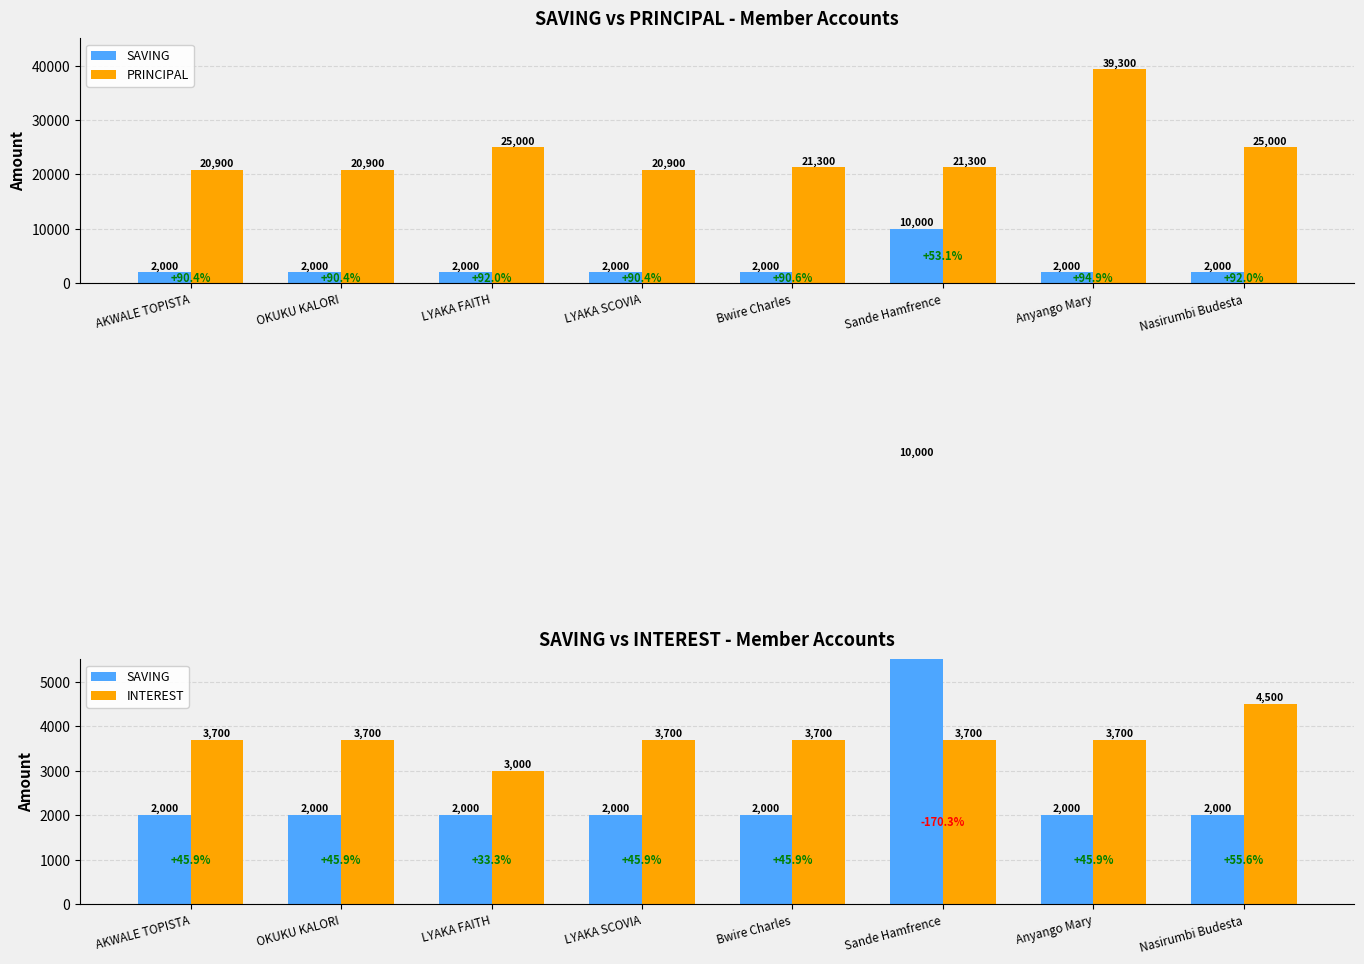

Reading left to right, list all the values displayed in this chart.

SAVING: AKWALE TOPISTA=2000	OKUKU KALORI=2000	LYAKA FAITH=2000	LYAKA SCOVIA=2000	Bwire Charles=2000	Sande Hamfrence=10000	Anyango Mary=2000	Nasirumbi Budesta=2000
PRINCIPAL: AKWALE TOPISTA=20900	OKUKU KALORI=20900	LYAKA FAITH=25000	LYAKA SCOVIA=20900	Bwire Charles=21300	Sande Hamfrence=21300	Anyango Mary=39300	Nasirumbi Budesta=25000
INTEREST: AKWALE TOPISTA=3700	OKUKU KALORI=3700	LYAKA FAITH=3000	LYAKA SCOVIA=3700	Bwire Charles=3700	Sande Hamfrence=3700	Anyango Mary=3700	Nasirumbi Budesta=4500